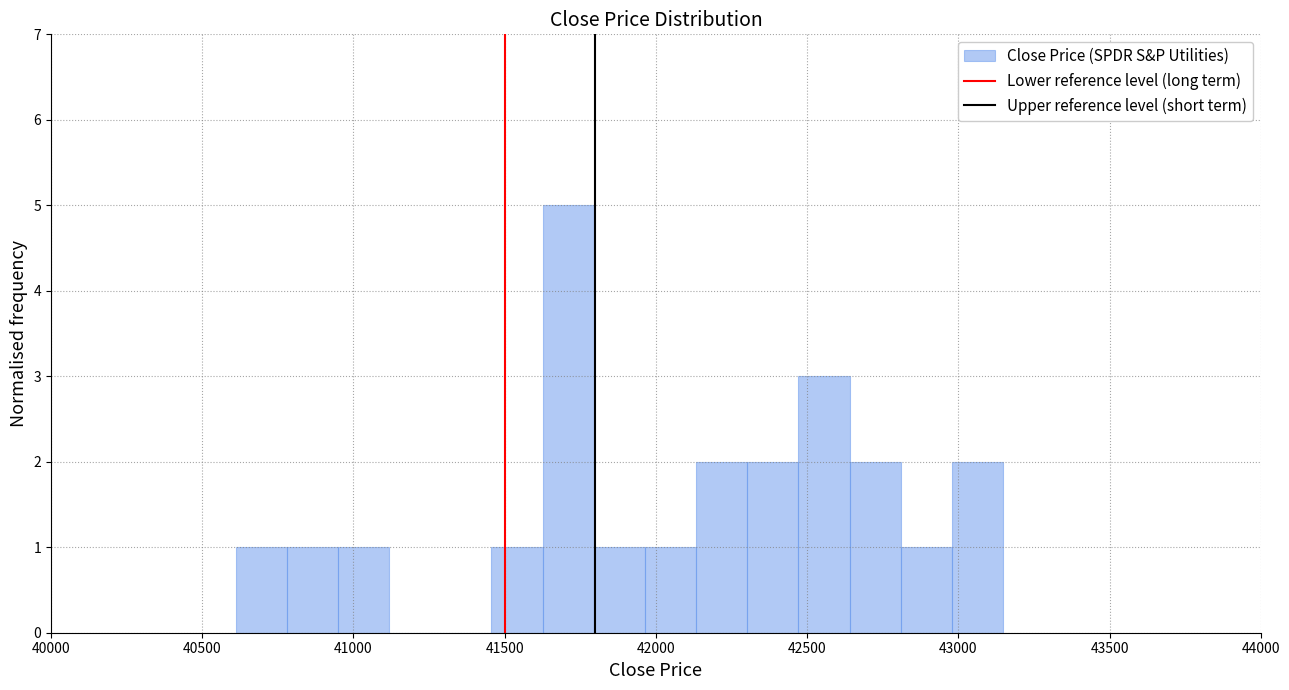

Read against the x-axis, roughly where is the centre of the tallest bar?

41700